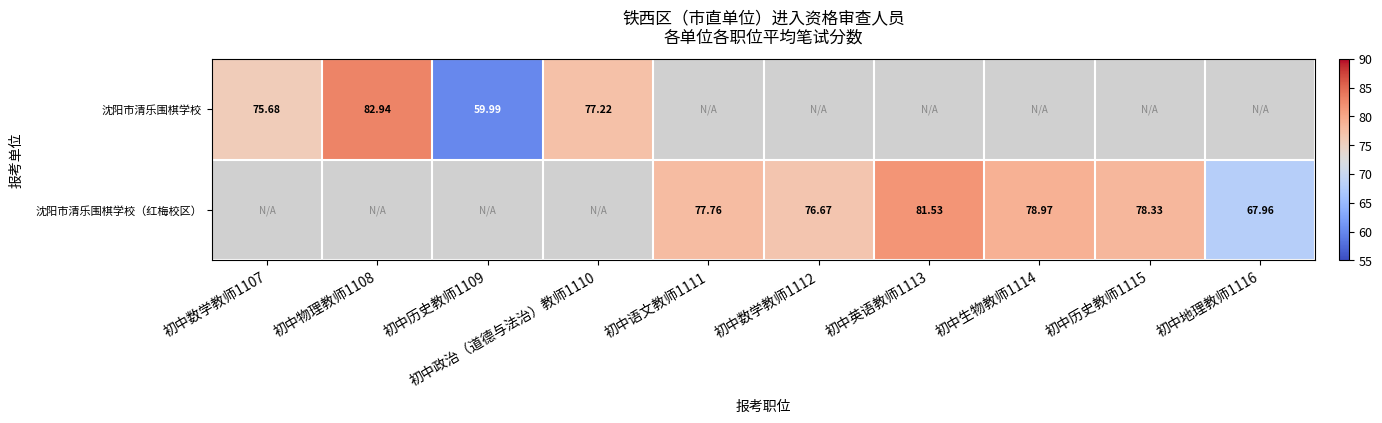

Rank the series by their average value, from lowest to highest.

沈阳市清乐围棋学校, 沈阳市清乐围棋学校（红梅校区）